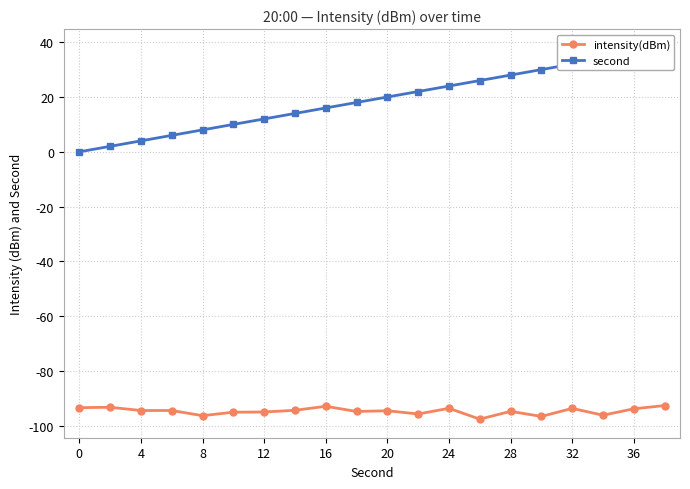

What is the smallest value displayed?

-97.5